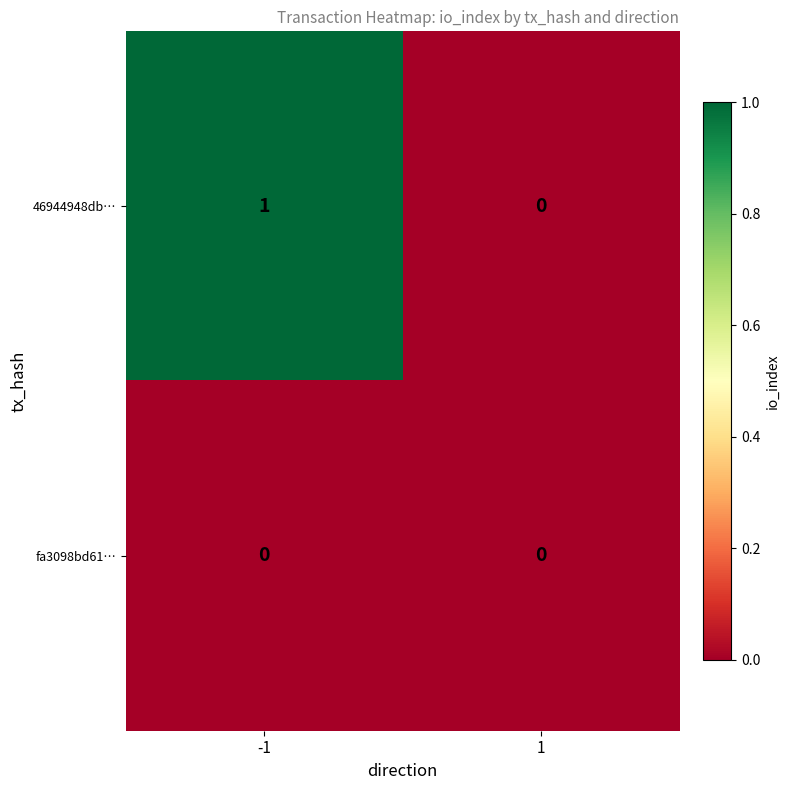

List the series in order of their overall mean, highest first.

46944948db…, fa3098bd61…